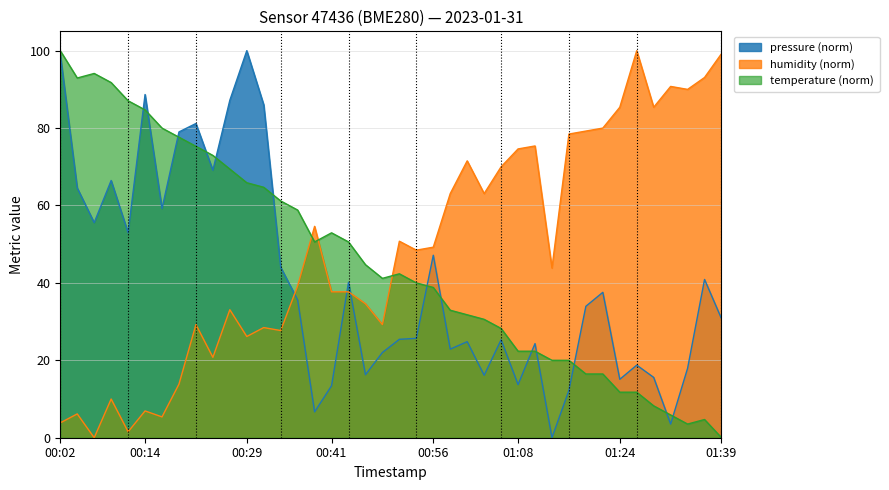

What is the difference between the maximum and second lowest values in the humidity series?

98.5